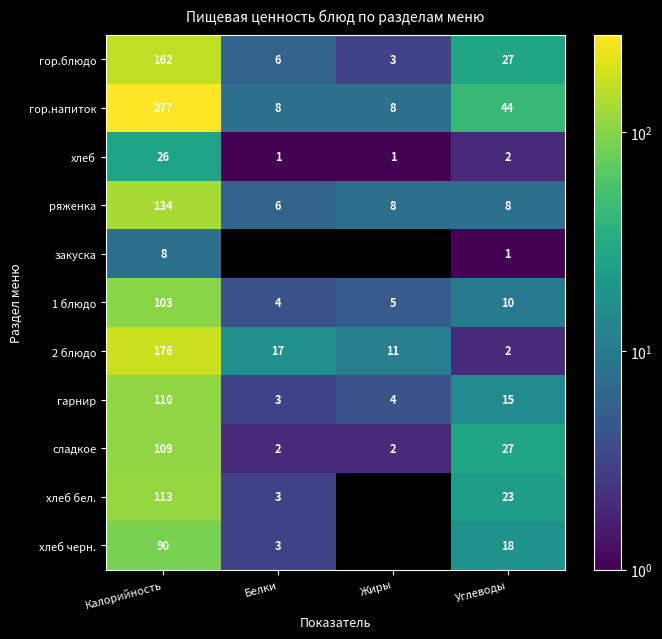

List the labels in order of 2 блюдо value, largest first.

Калорийность, Белки, Жиры, Углеводы